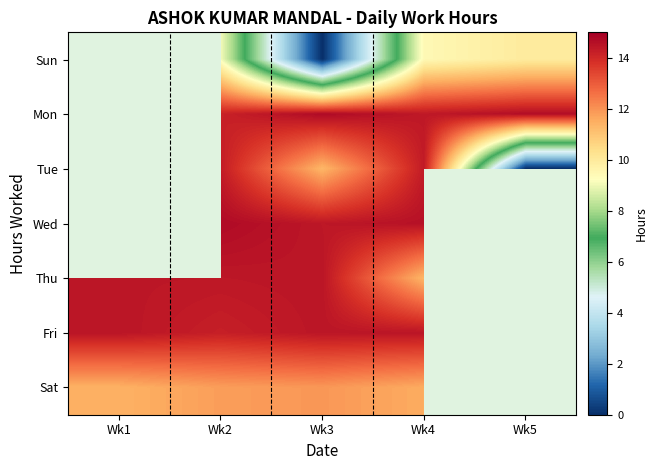

At which label is Thu closest to 12?

Wk4